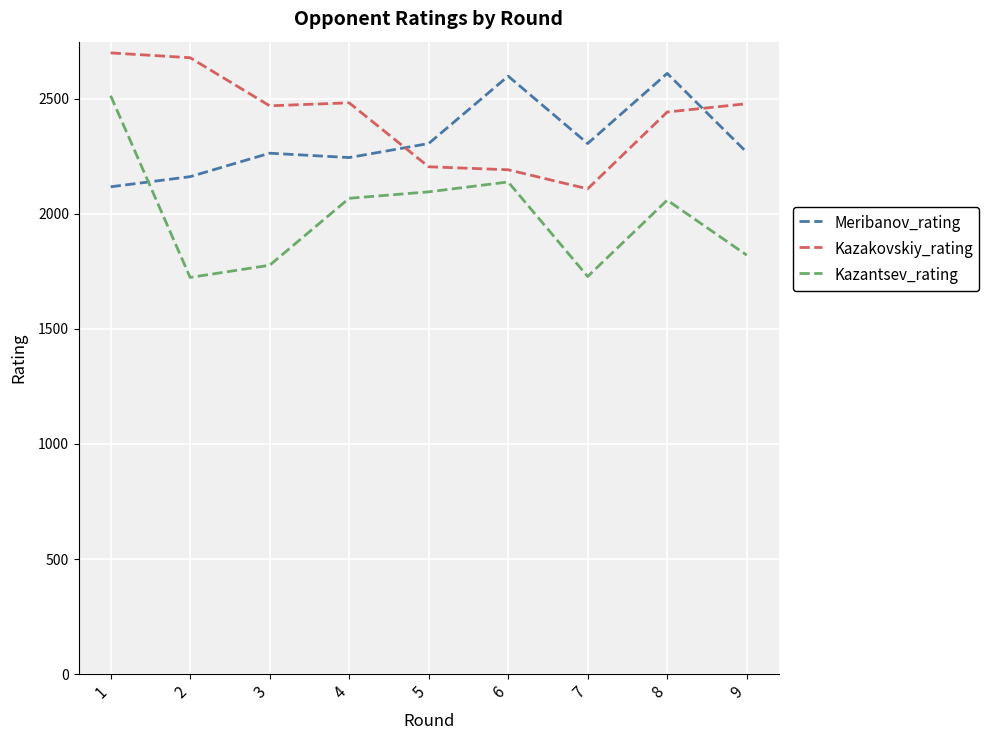

At which label is Kazantsev_rating closest to 2119?

6